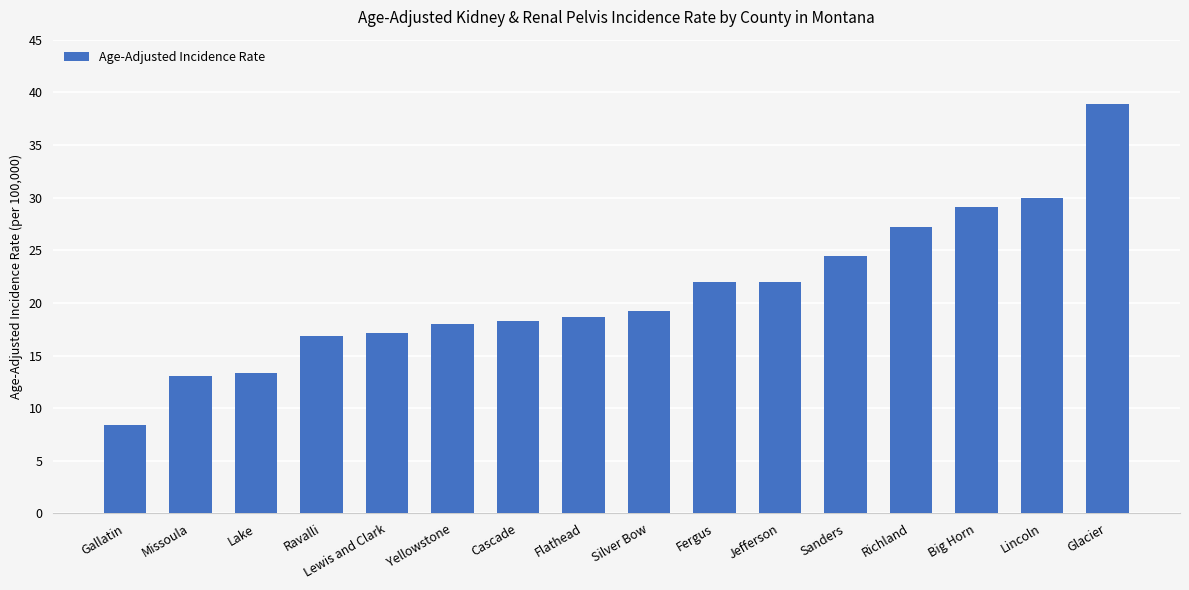

Is it true that the value at Flathead is 4.0?

False